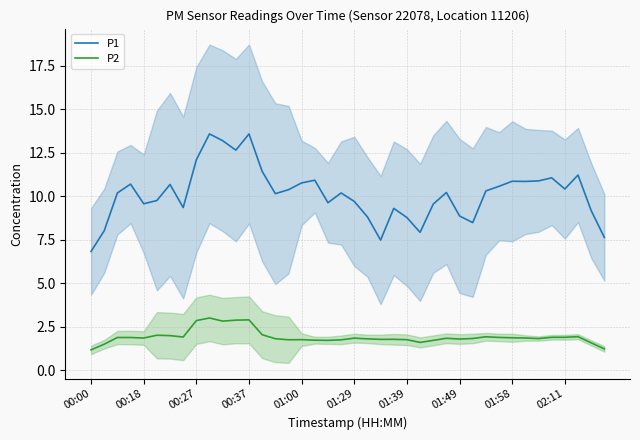

The P1 series shows 14.8 at 33. True or false?

False